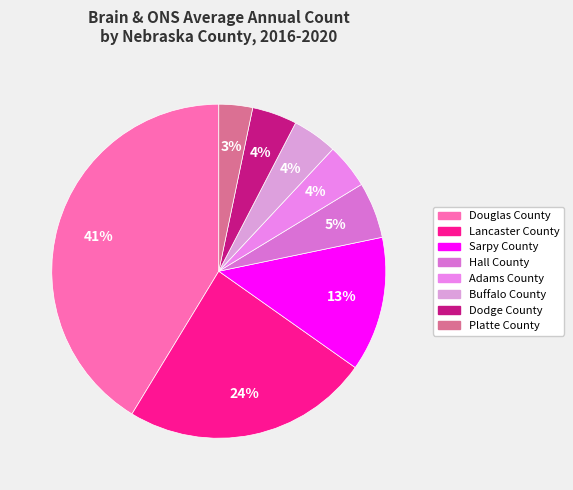

Is it true that Lancaster County is 9% of the pie?

False